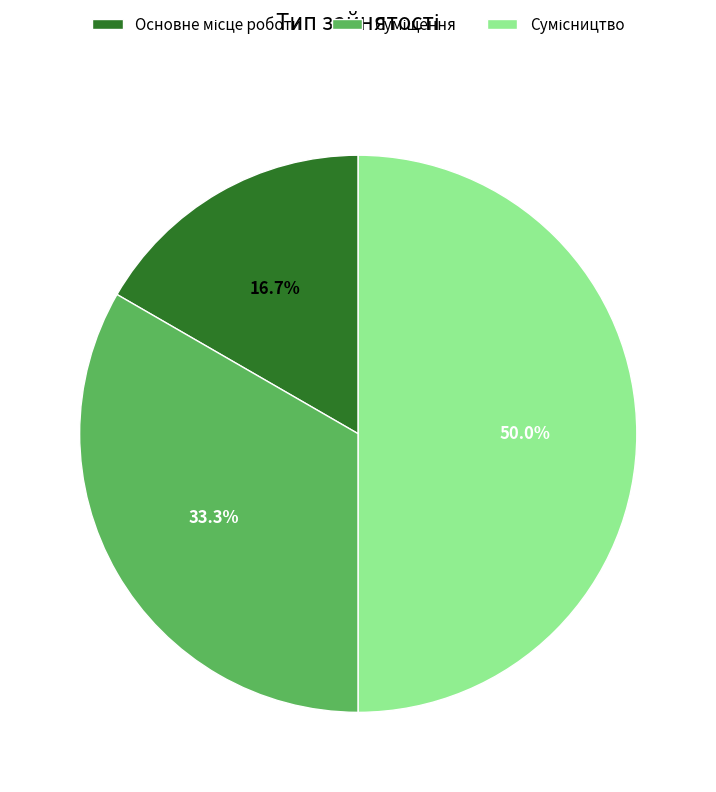

True or false: Основне місце роботи accounts for 17% of the total.

True